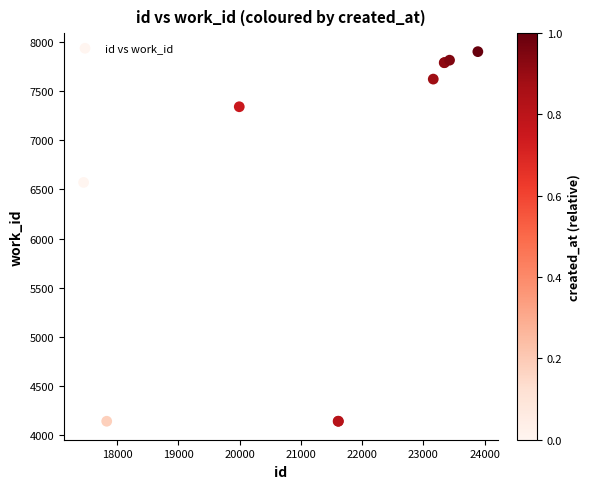

What Y value in the scatter plot is closest to 6021?

6572